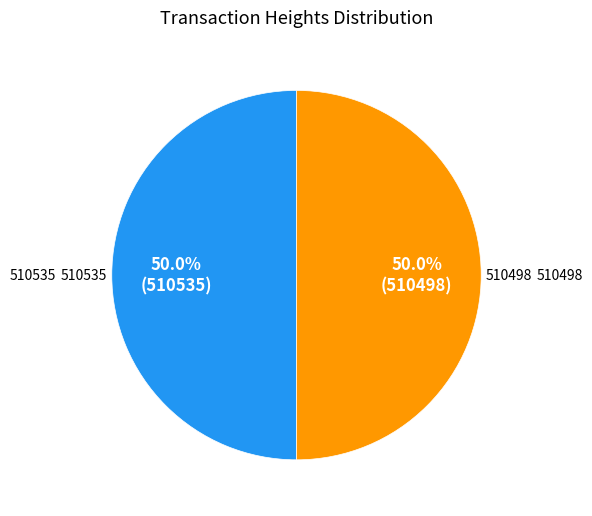

How many slices are in this pie chart?

2